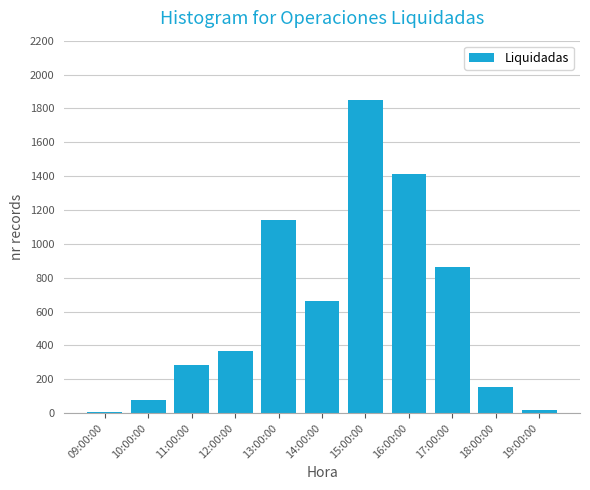

What is the maximum value shown in the chart?

1848.4